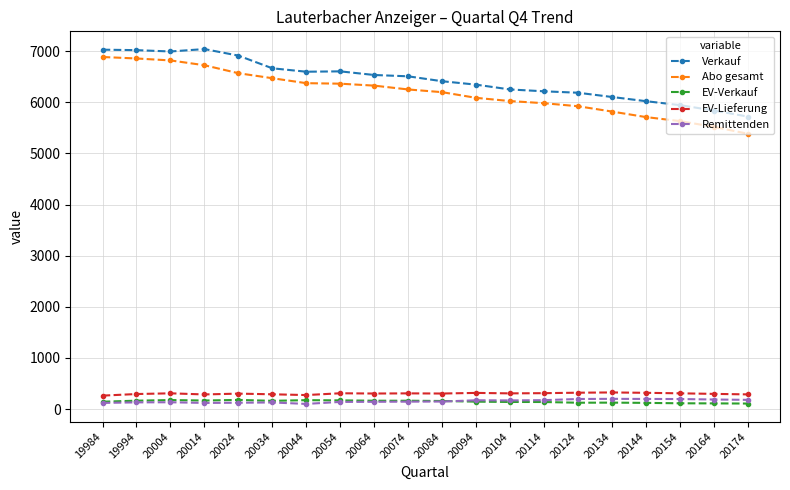

What is the sum of the Verkauf values at 20094 and 20084?

12757